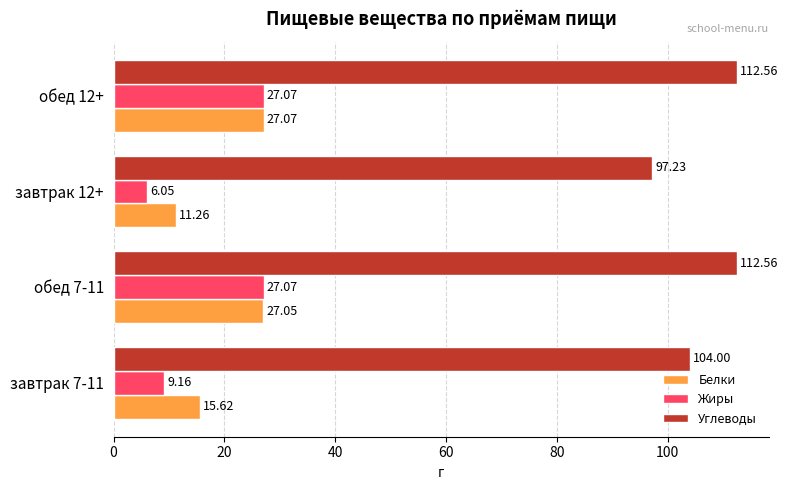

At which label does Белки reach its minimum?

завтрак 12+